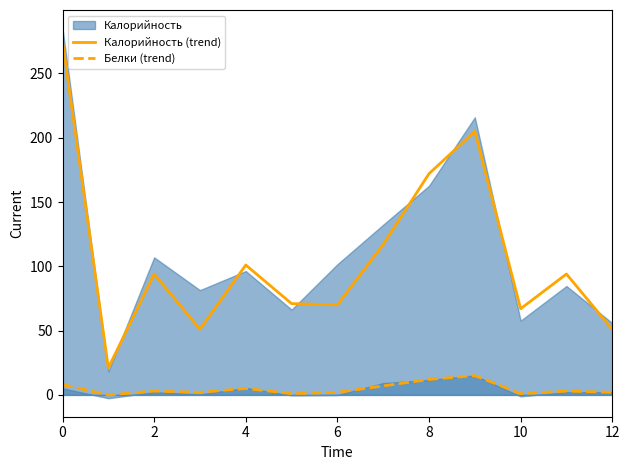

What is the maximum value for Белки (trend)?

15